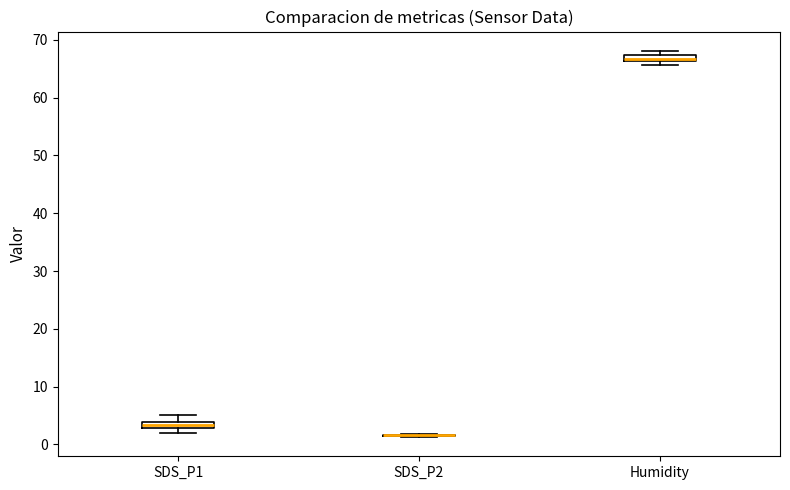

Where does the upper whisker of the box for SDS_P1 end on the y-axis? The values are not printed on the chart, so give them approximately, as read against the axis.

5